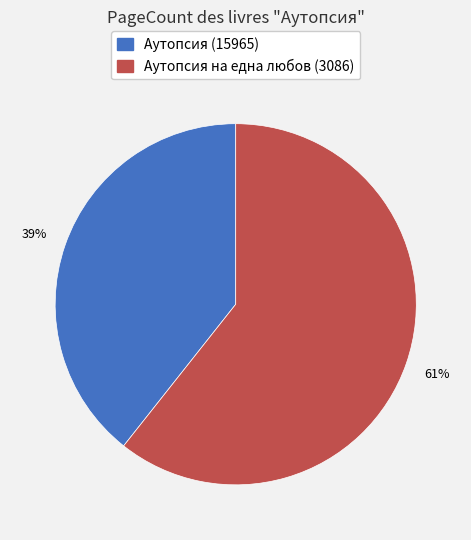

To the nearest percent, what percentage of the pie is Аутопсия (15965)?

39%